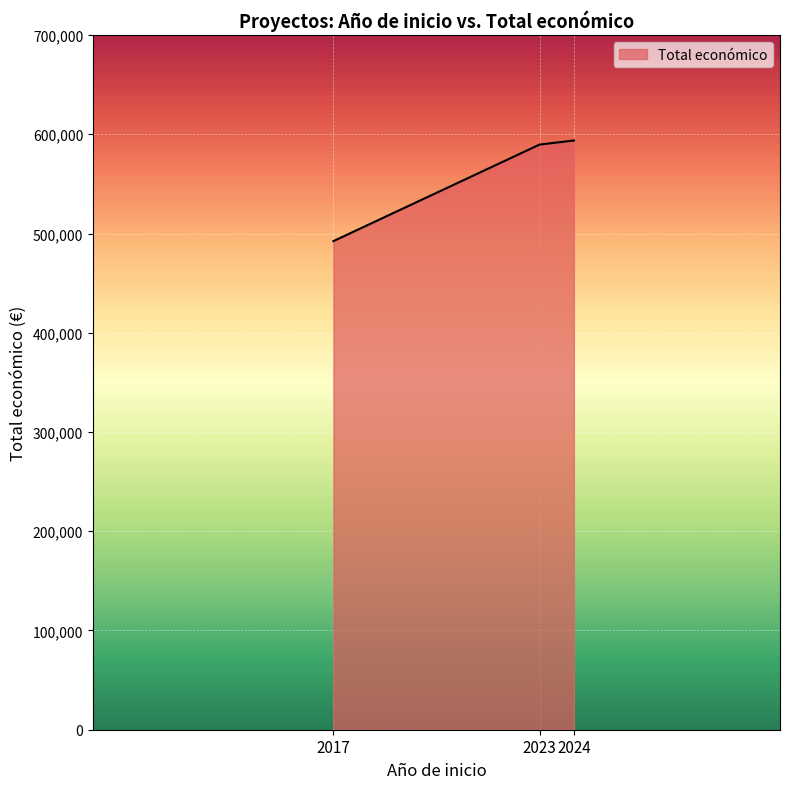

Which category has the lowest value across all series?

2017